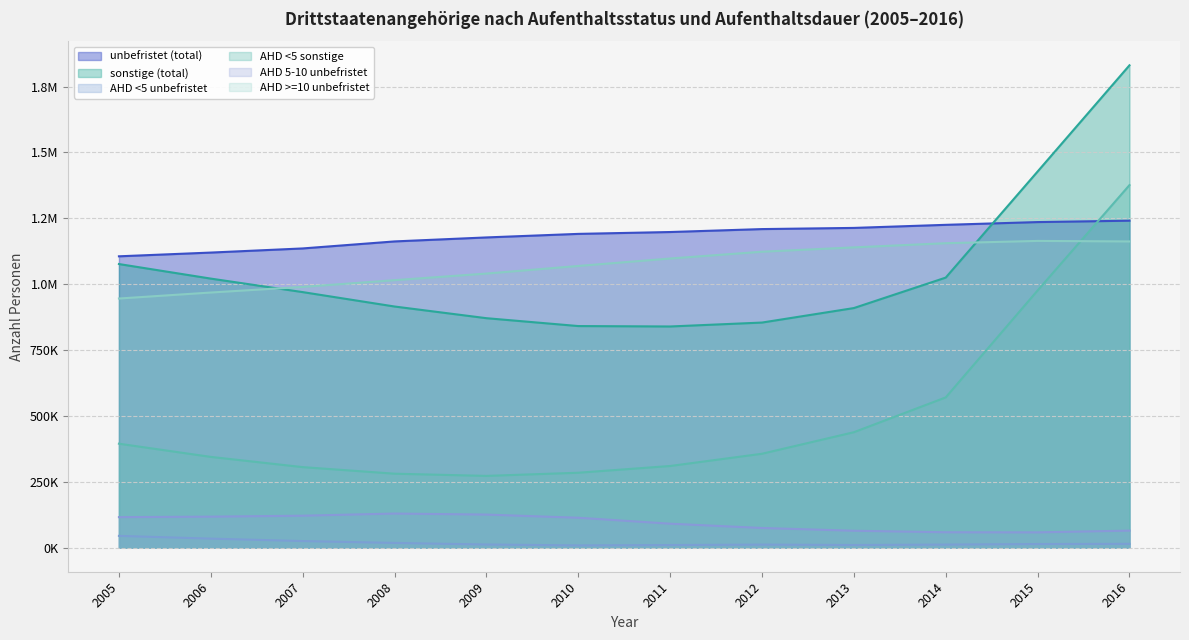

What is the average value of the sonstige (total) series?

1048489